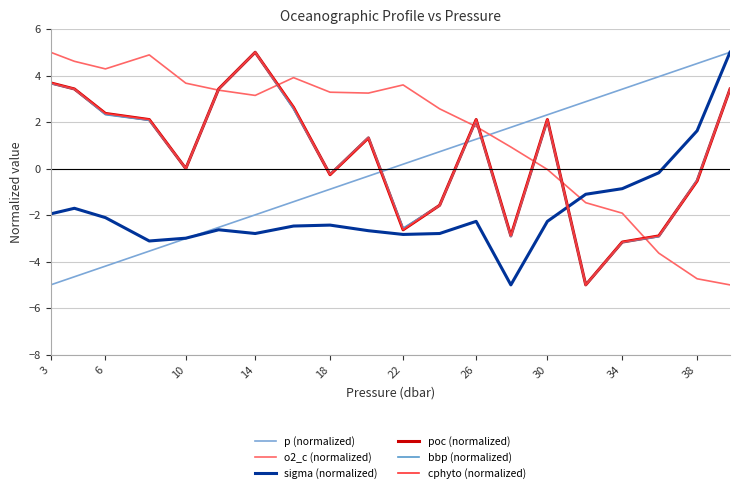

What is the lowest value of the poc (normalized) series?

-5.0